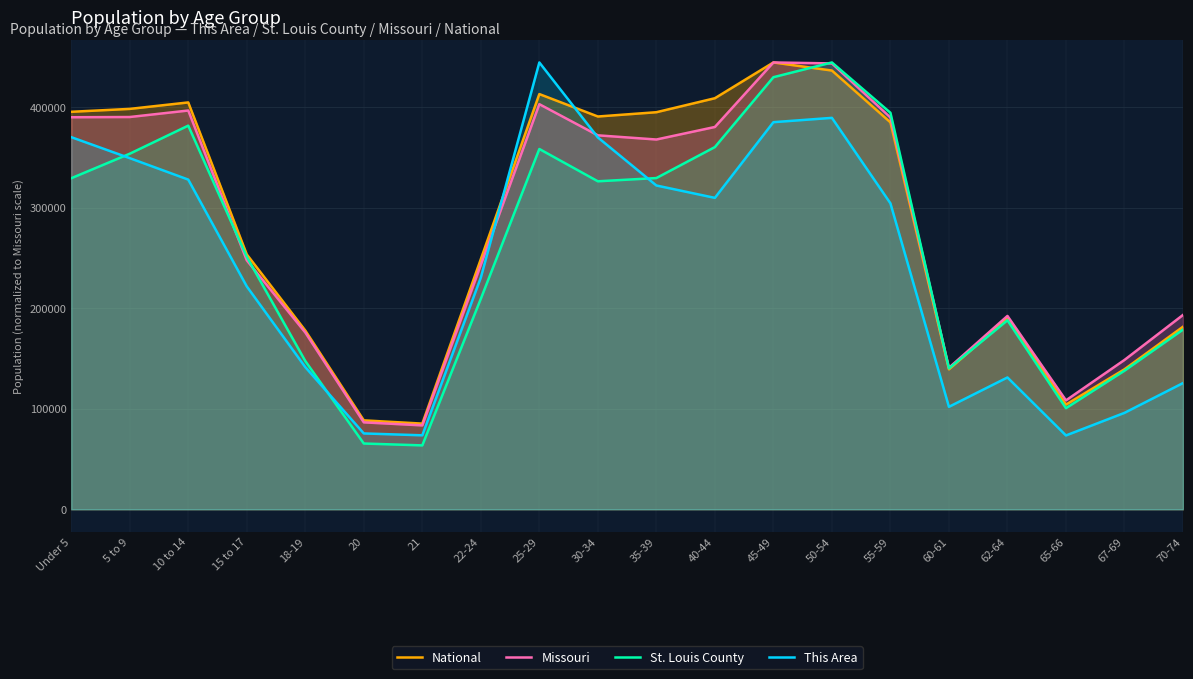

List the labels in order of Missouri value, smallest first.

21, 20, 65-66, 60-61, 67-69, 18-19, 62-64, 70-74, 22-24, 15 to 17, 35-39, 30-34, 40-44, 55-59, Under 5, 5 to 9, 10 to 14, 25-29, 50-54, 45-49